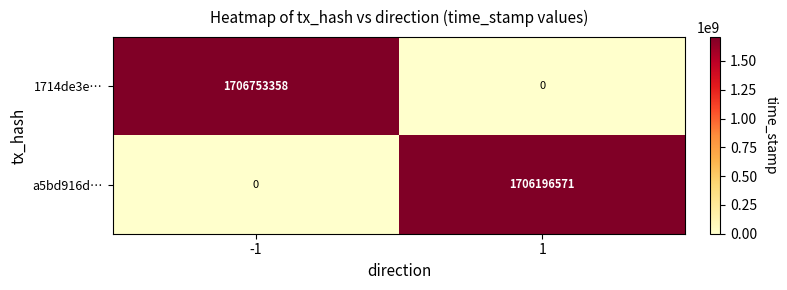

Between -1 and 1, which series saw the biggest shift?

1714de3e…